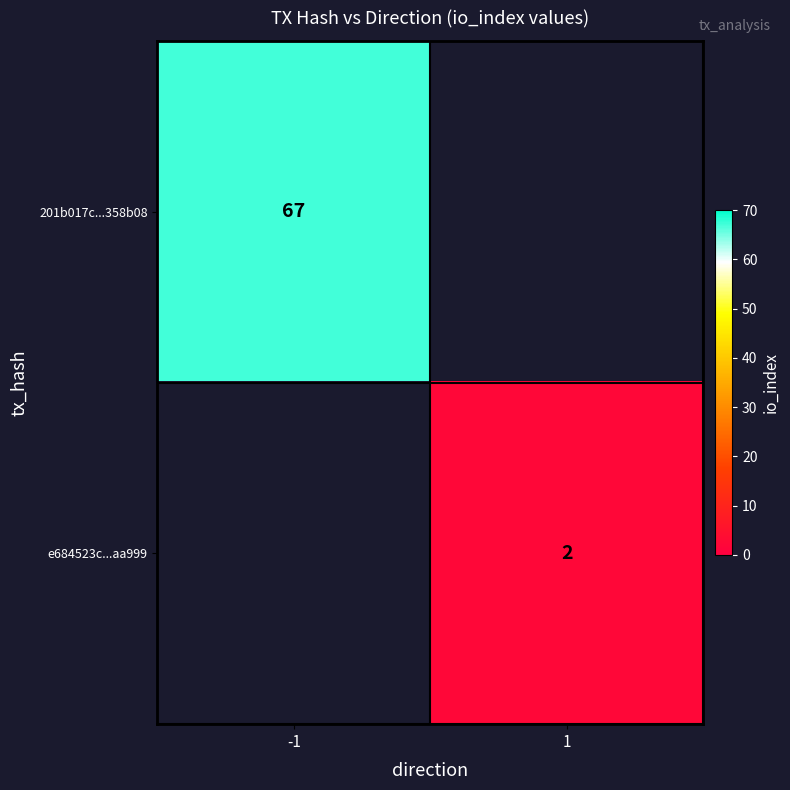

Is it true that 201b017c...358b08 equals 91 at -1?

False